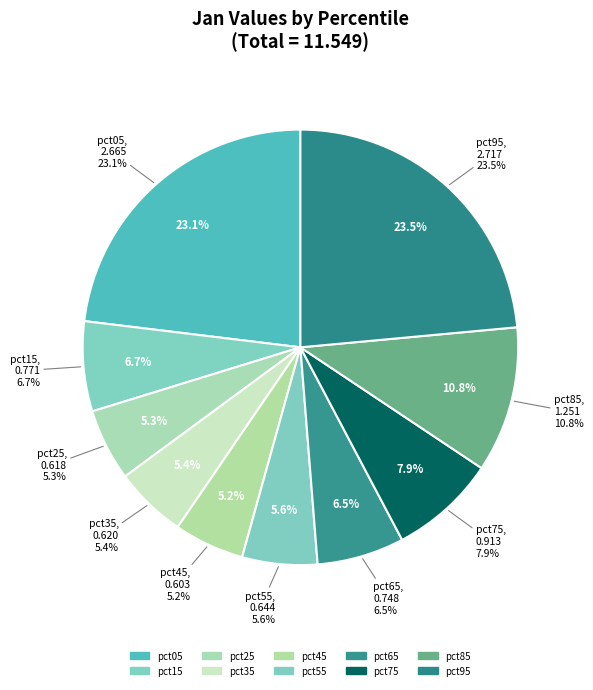

Does pct35 represent more than half of the total?

No